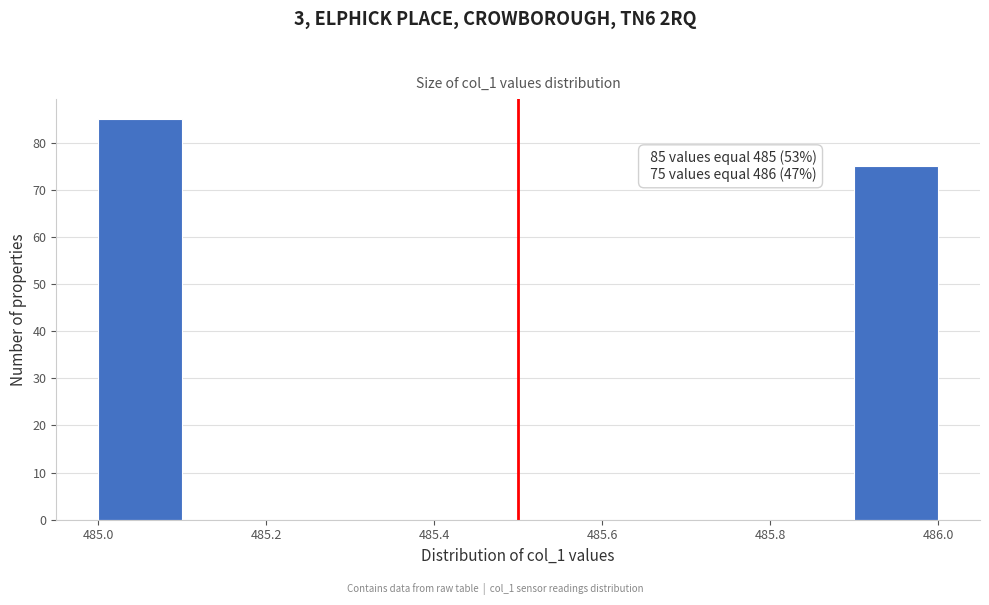

Over which range of the x-axis is the bar tallest?

485.0 to 485.1